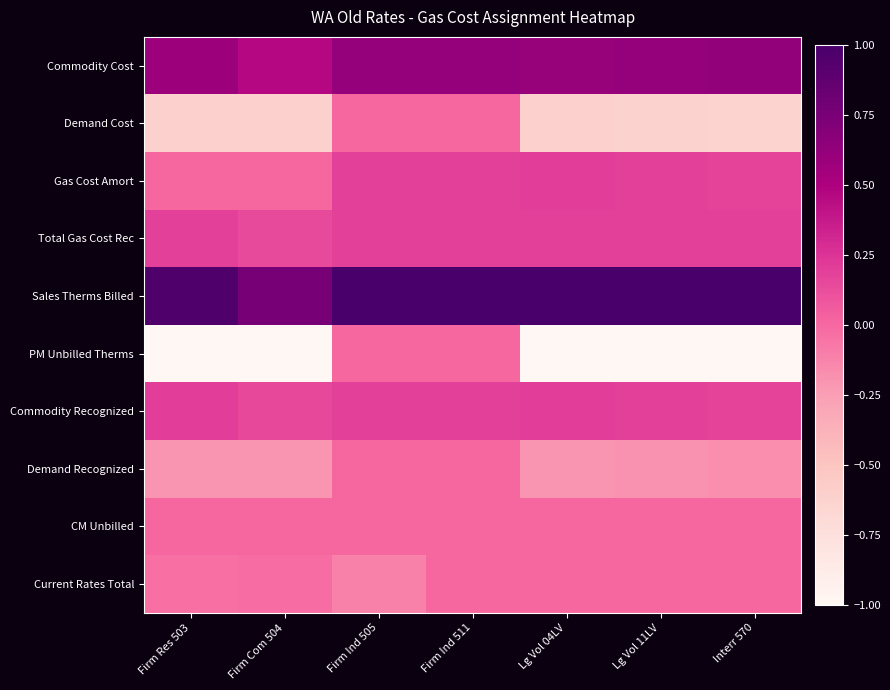

Which series changed the most between Firm Ind 505 and Firm Ind 511?

Current Rates Total